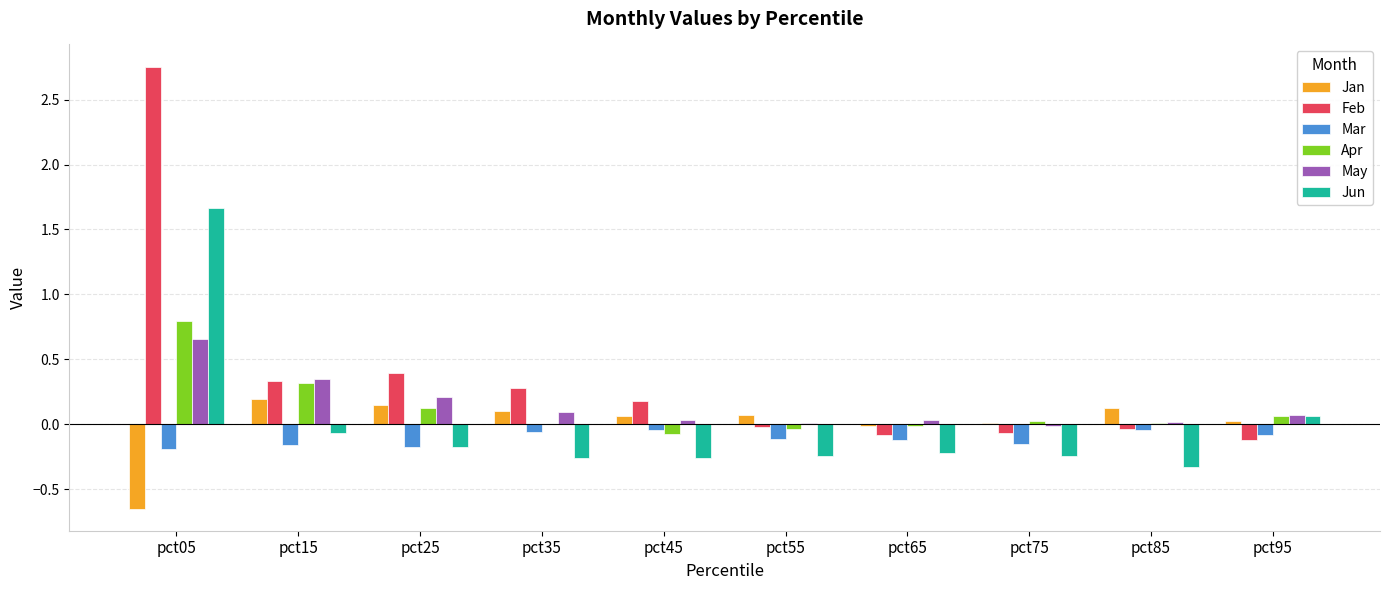

What is the sum of all Apr values?

1.2